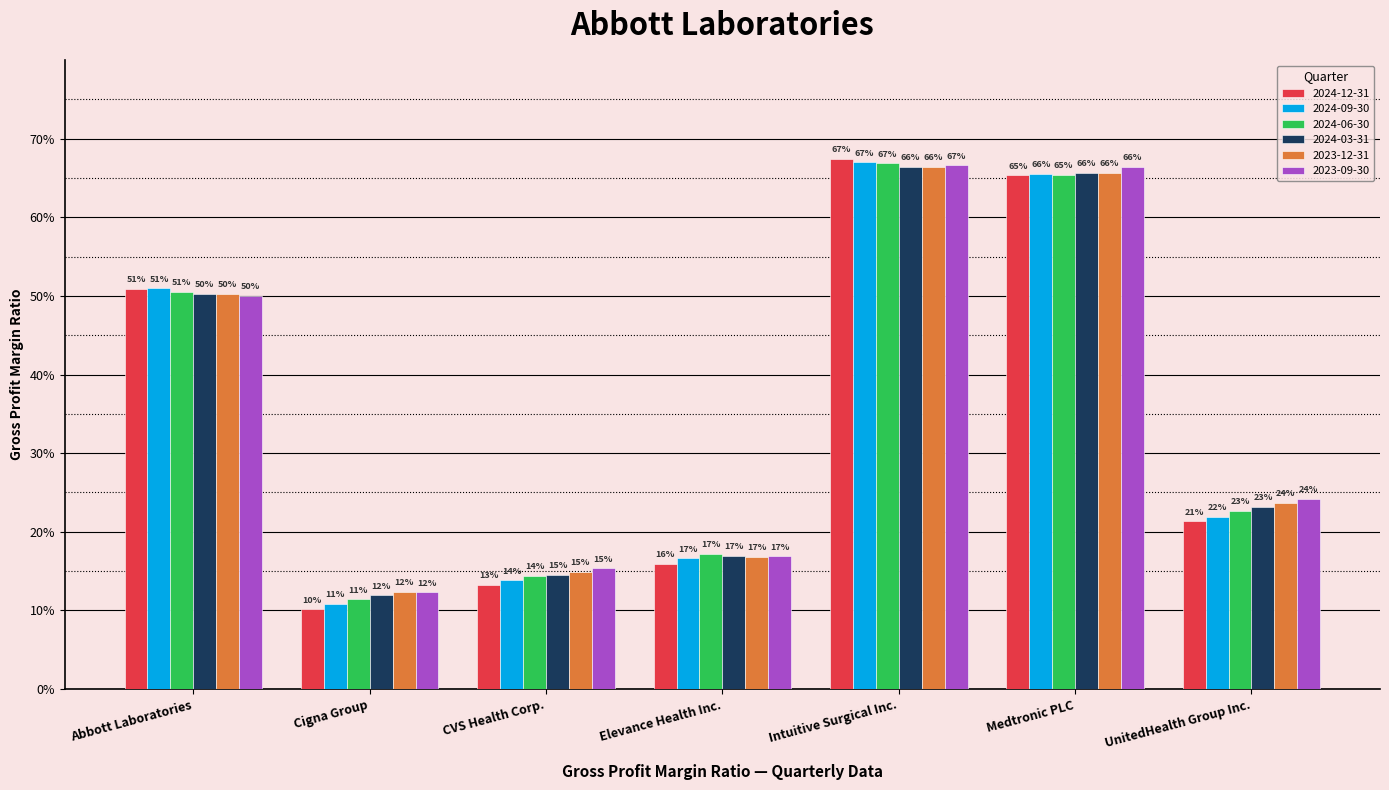

Reading left to right, list all the values displayed in this chart.

2024-12-31: 0.5	0.1	0.1	0.2	0.7	0.7	0.2
2024-09-30: 0.5	0.1	0.1	0.2	0.7	0.7	0.2
2024-06-30: 0.5	0.1	0.1	0.2	0.7	0.7	0.2
2024-03-31: 0.5	0.1	0.1	0.2	0.7	0.7	0.2
2023-12-31: 0.5	0.1	0.1	0.2	0.7	0.7	0.2
2023-09-30: 0.5	0.1	0.2	0.2	0.7	0.7	0.2